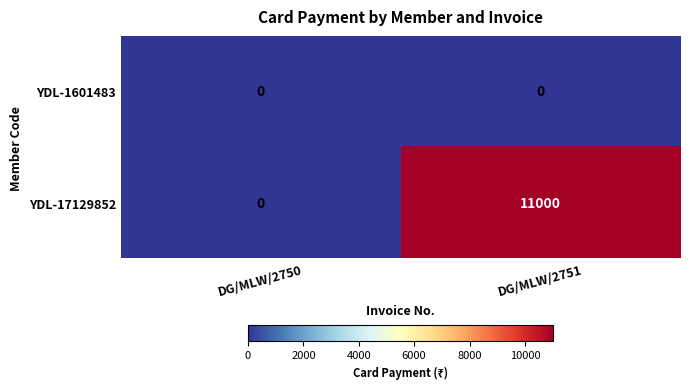

Reading right to left, transcribe all the data shown in this chart.

YDL-1601483: DG/MLW/2751=0	DG/MLW/2750=0
YDL-17129852: DG/MLW/2751=11000	DG/MLW/2750=0